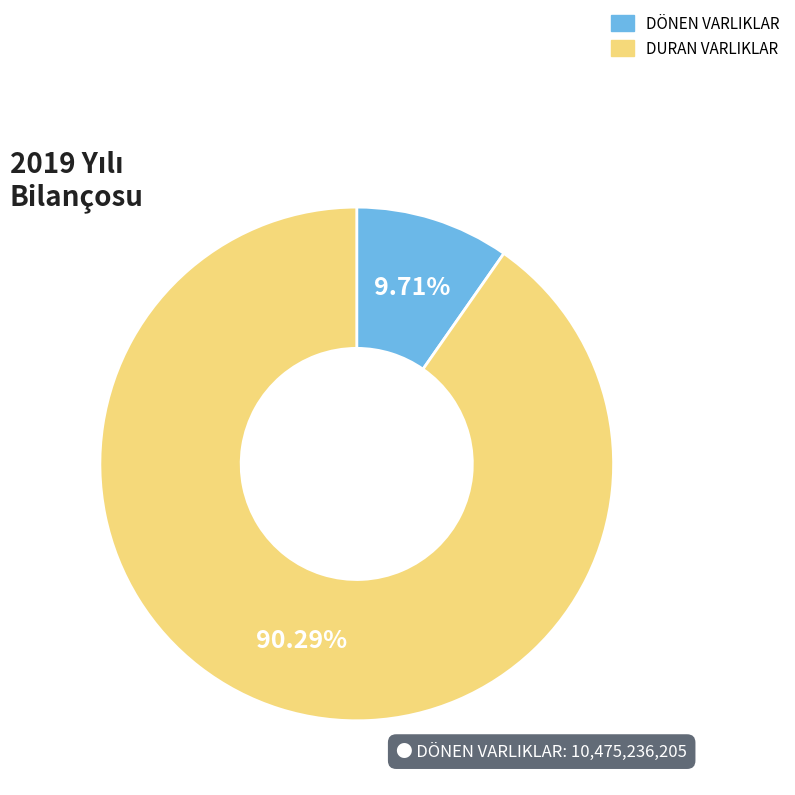

What is the smallest slice in the pie chart?

DÖNEN VARLIKLAR